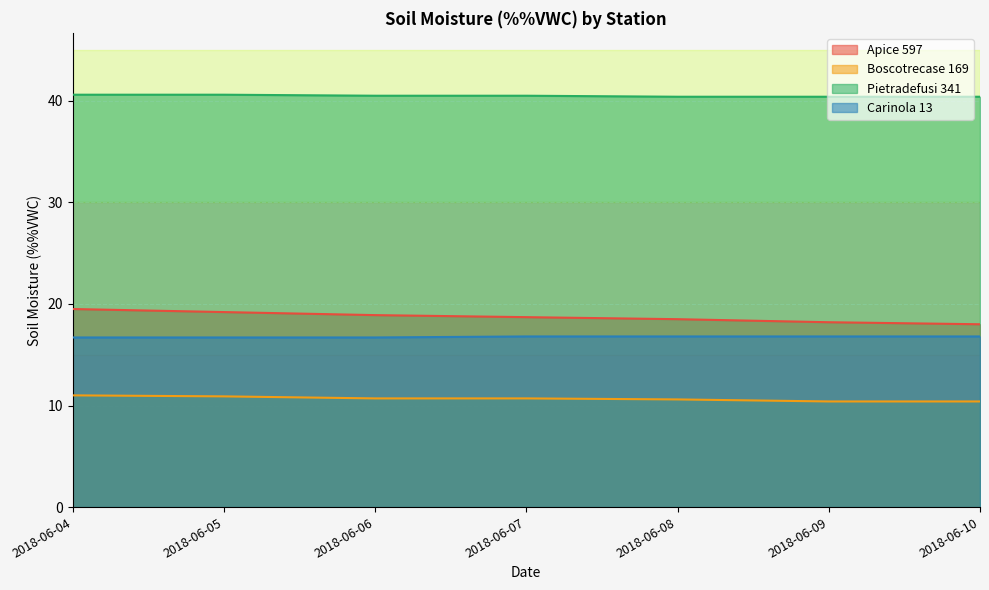

Is it true that Boscotrecase 169 equals 16.1 at 2018-06-10?

False